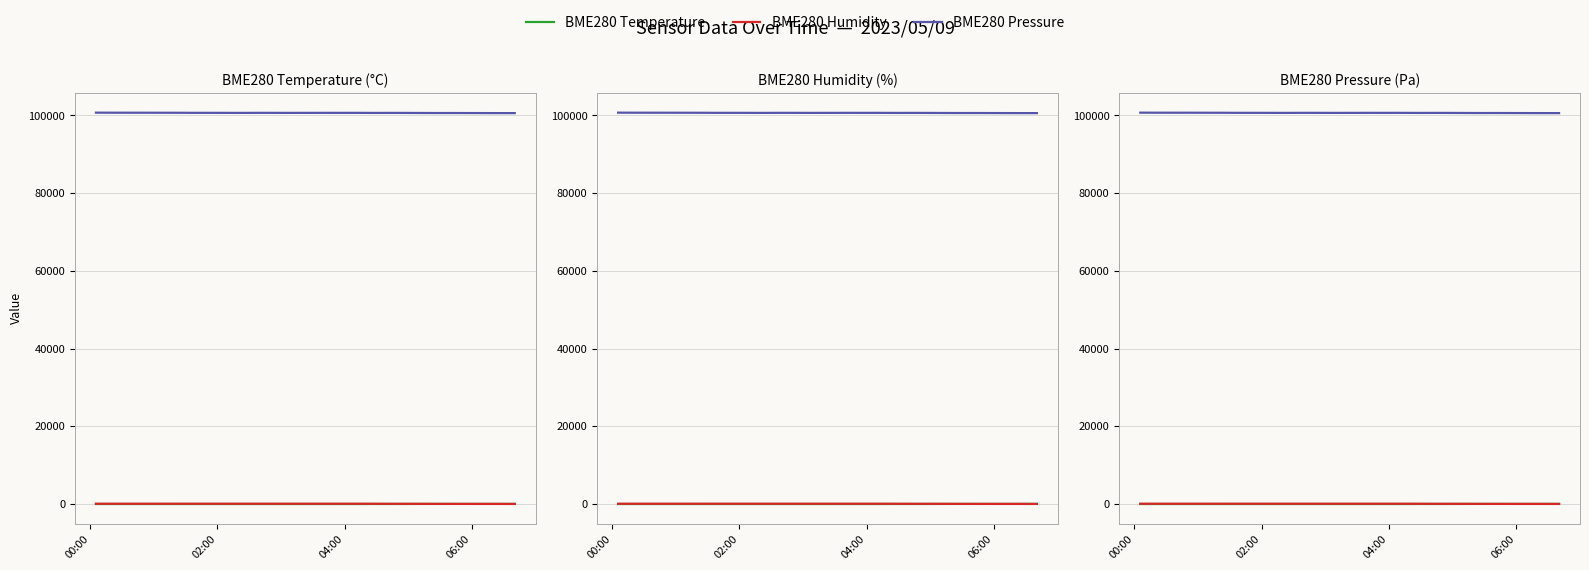

Which series ends up on top after the final intersection of BME280 Humidity and BME280 Temperature?

BME280 Temperature